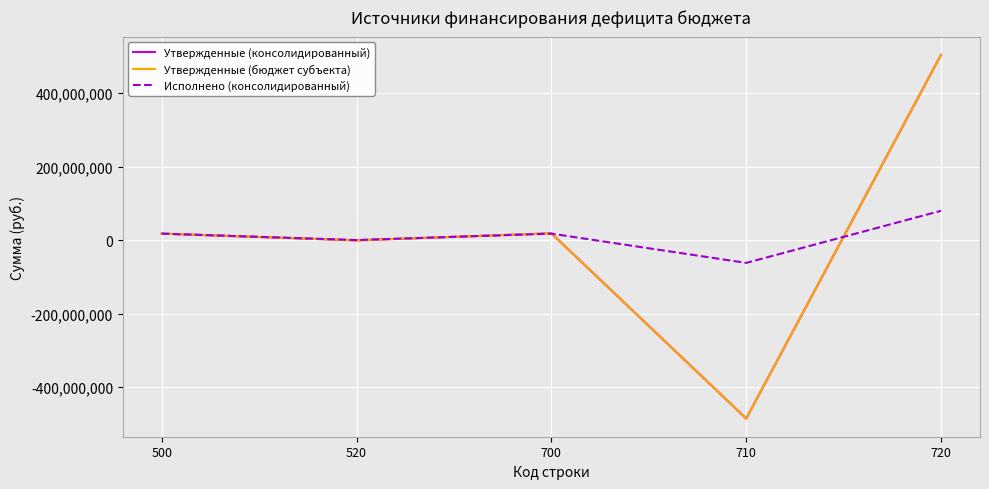

What is the average value of the Утвержденные (консолидированный) series?

10678926.9